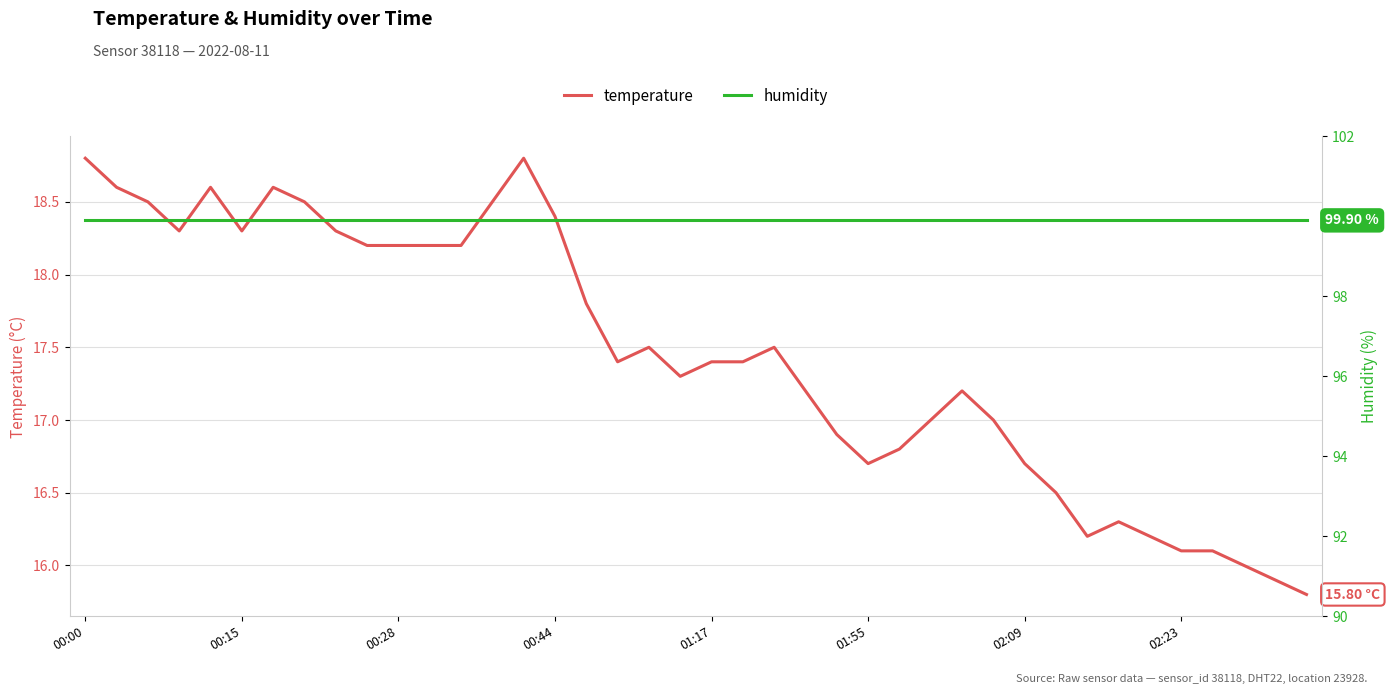

The humidity series shows 99.9 at 19. True or false?

True